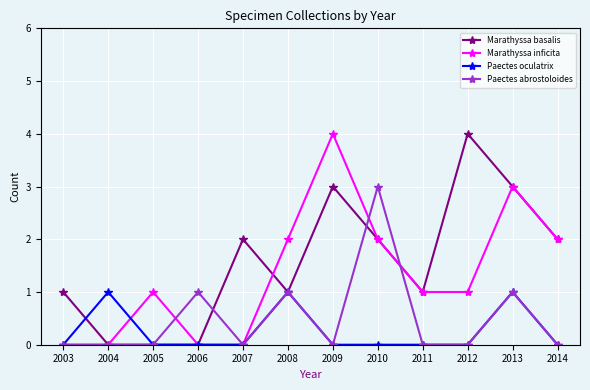

What is the highest value of the Marathyssa basalis series?

4